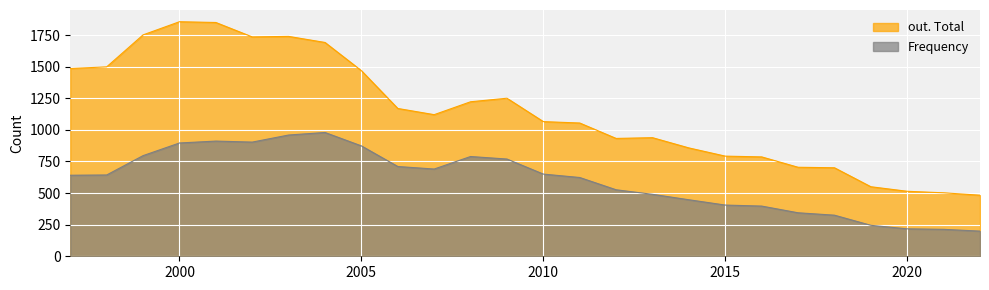

What is the highest value of the out. Total series?

1855